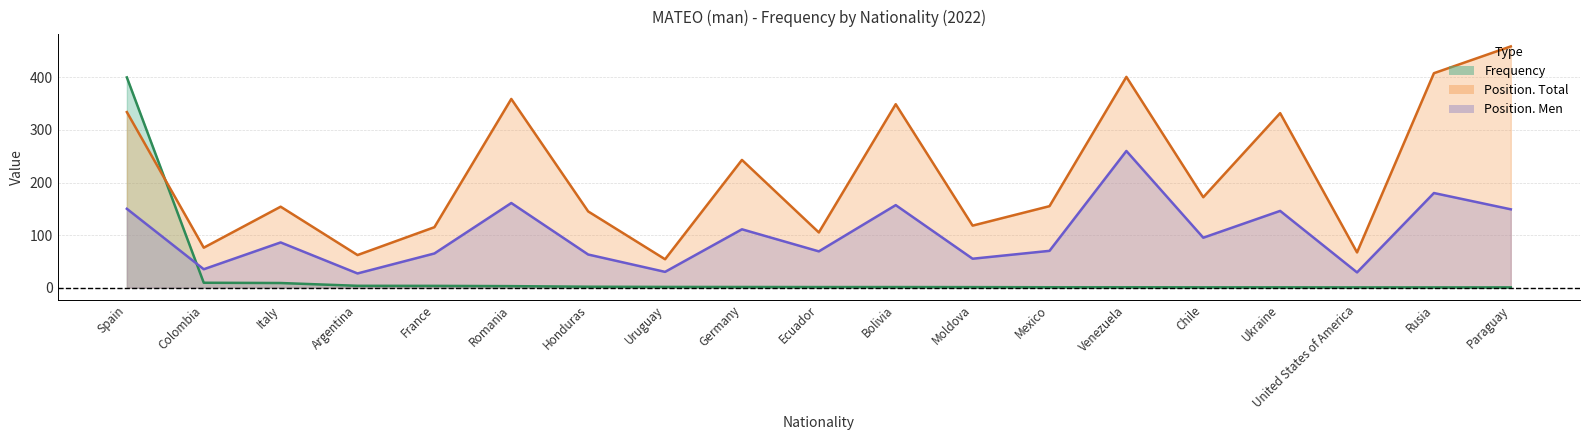

Where does the Position. Men series first go above 86?

Spain